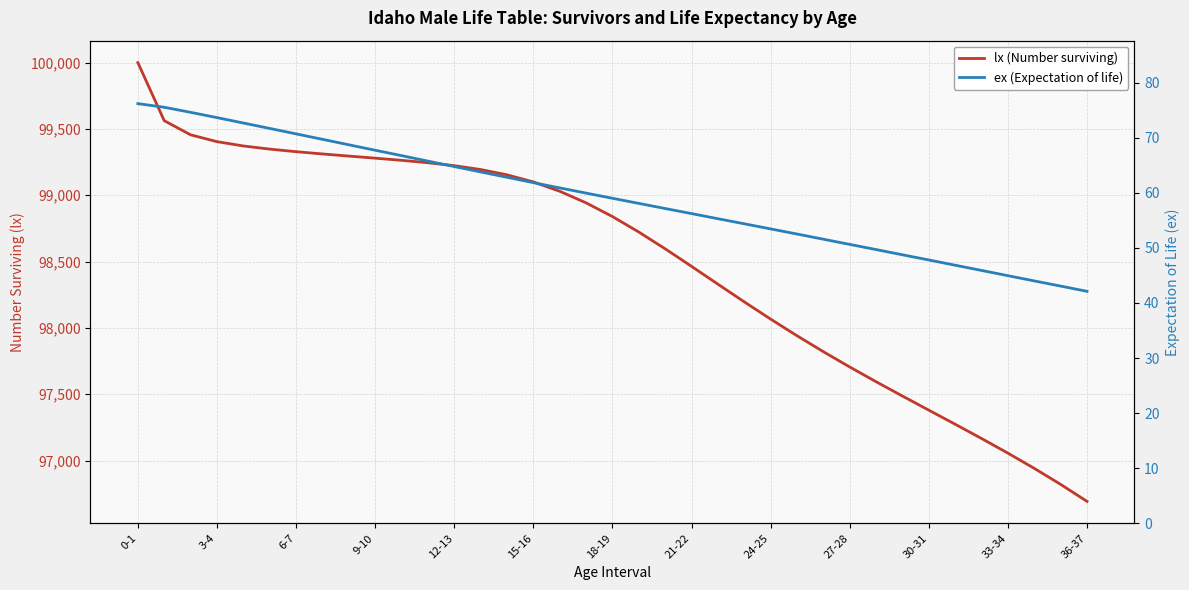

Rank the series by their average value, from highest to lowest.

lx (Number surviving), ex (Expectation of life)